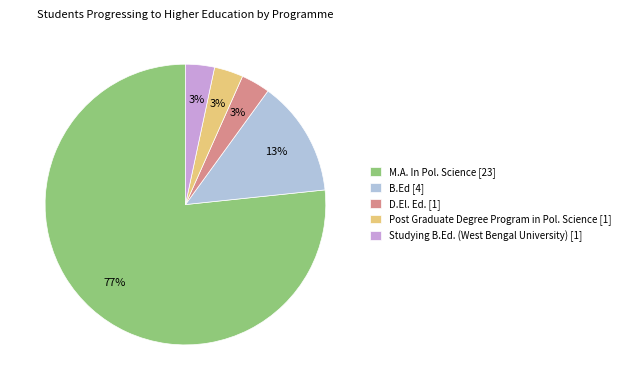

Count the number of slices in the pie.

5